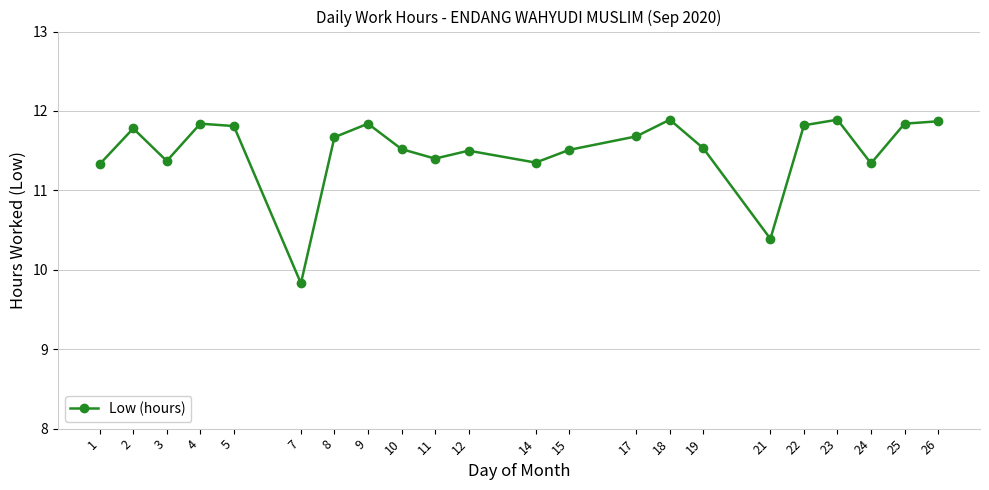

How many lines are shown in the chart?

1